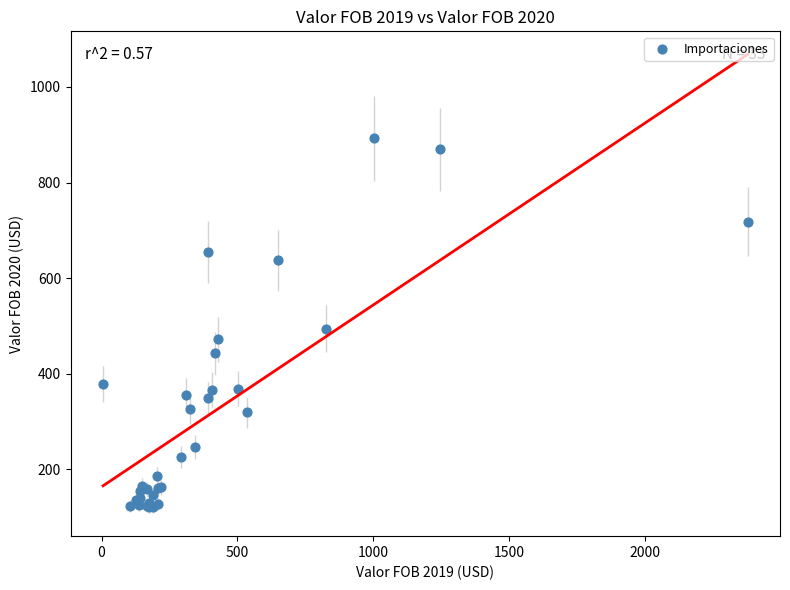

What Y value in the scatter plot is closest to 506?

493.9